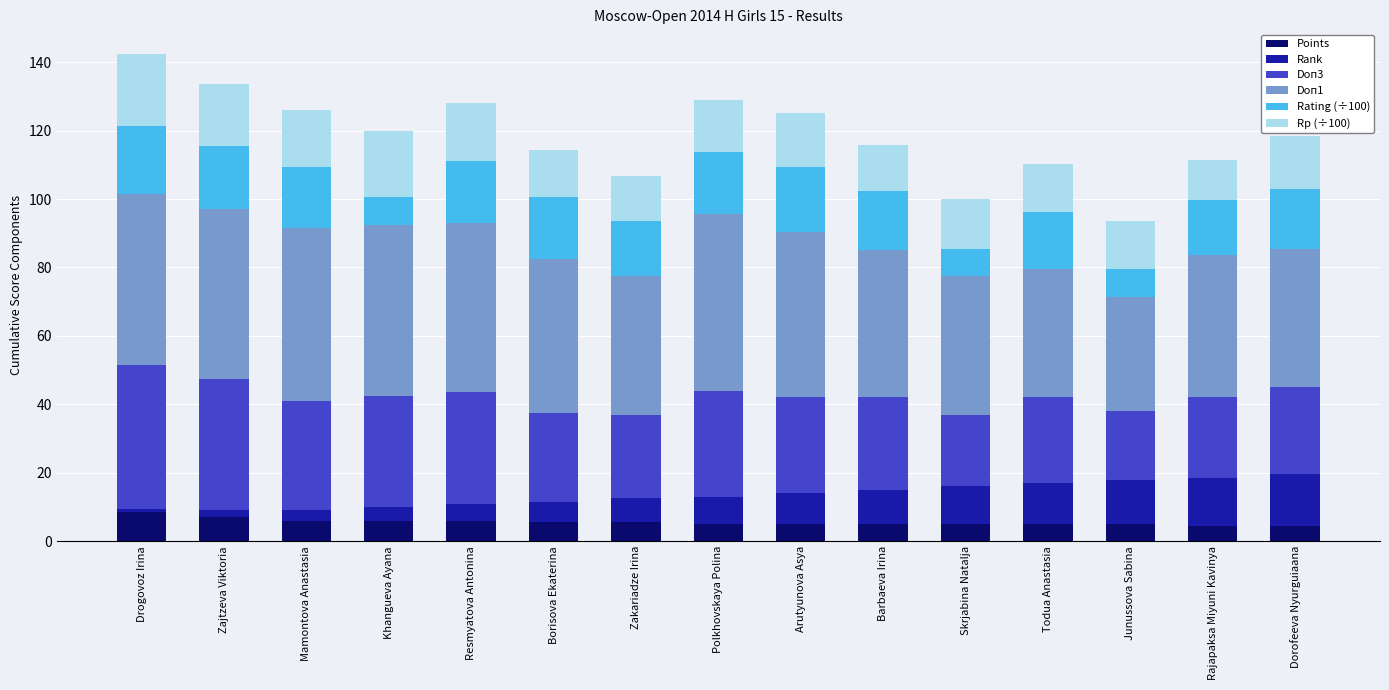

How many categories are shown in the chart?

15